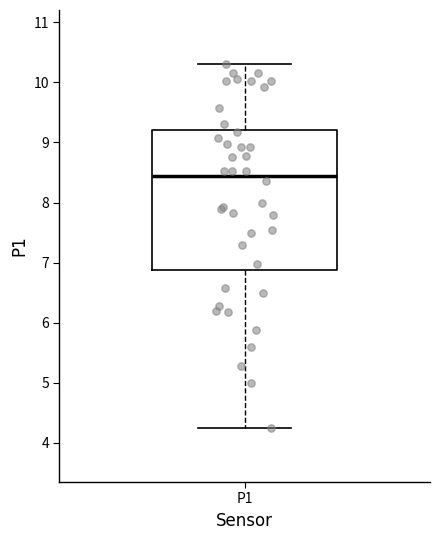

Transcribe this box plot: give where the median line is, the range the box spans, and where the two whiskers end, as read against the y-axis. The values are not printed on the chart, so give them approximately, as read against the axis.

median 8.4, box 6.9 to 9.2, whiskers 4.3 to 10.3